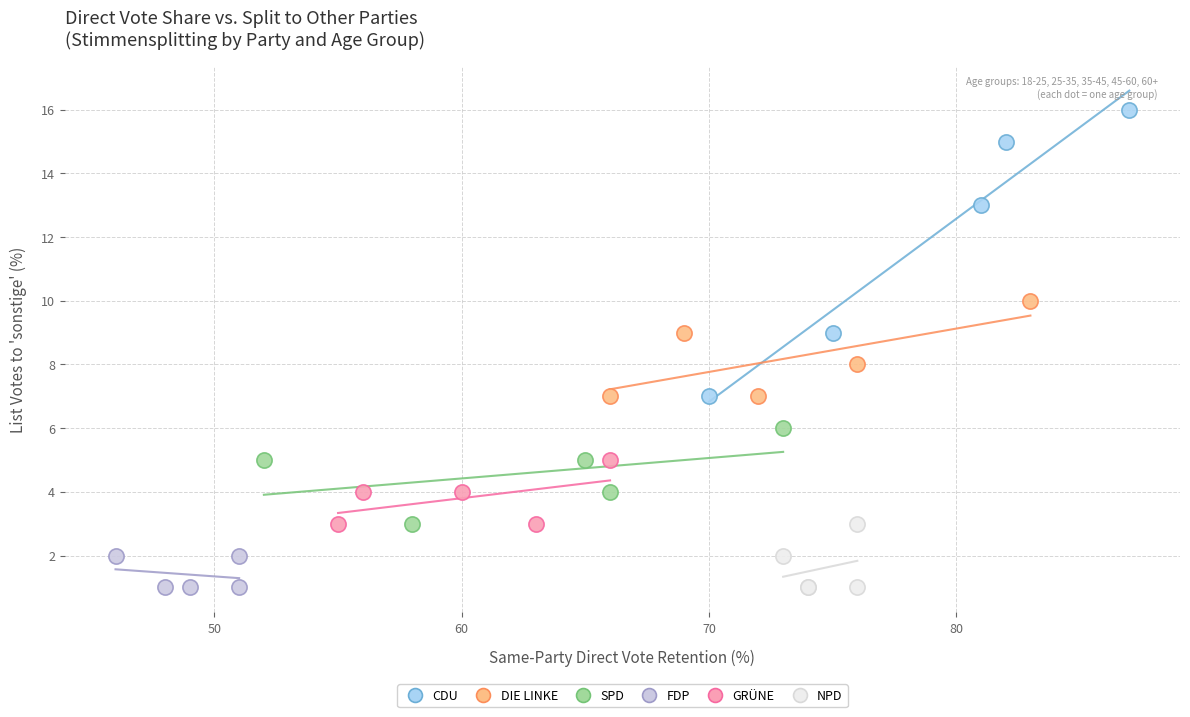

Which series reaches the maximum Y coordinate?

CDU